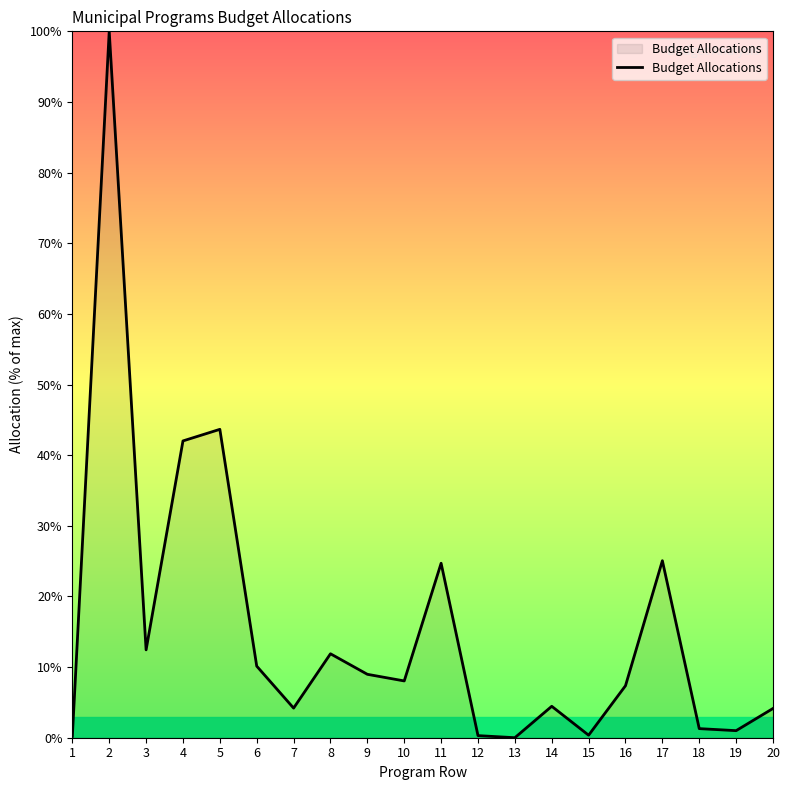

What is the sum of all values?

310.2